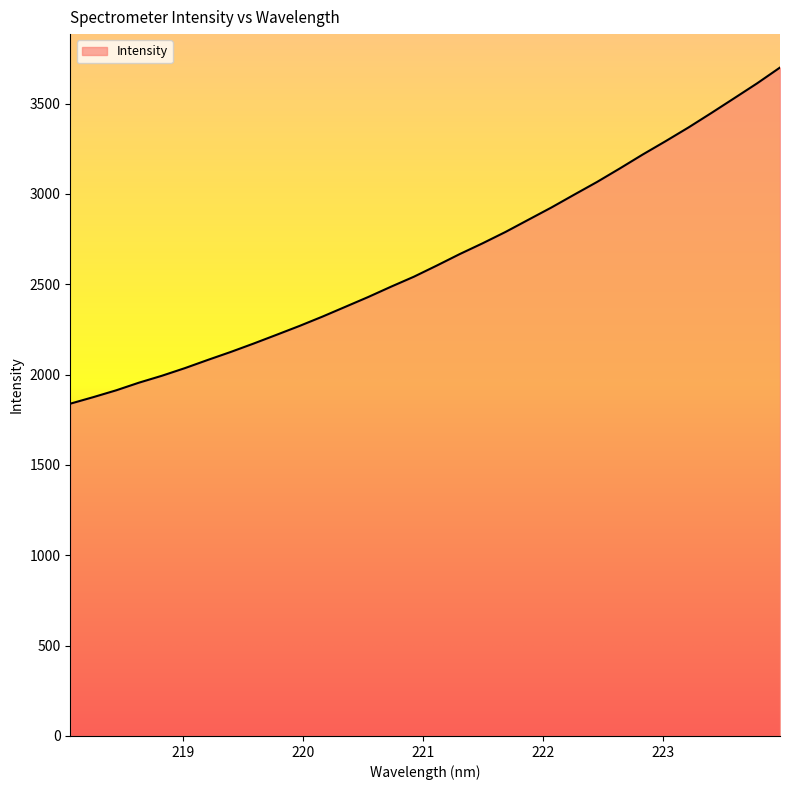

What is the maximum value shown in the chart?

3699.9